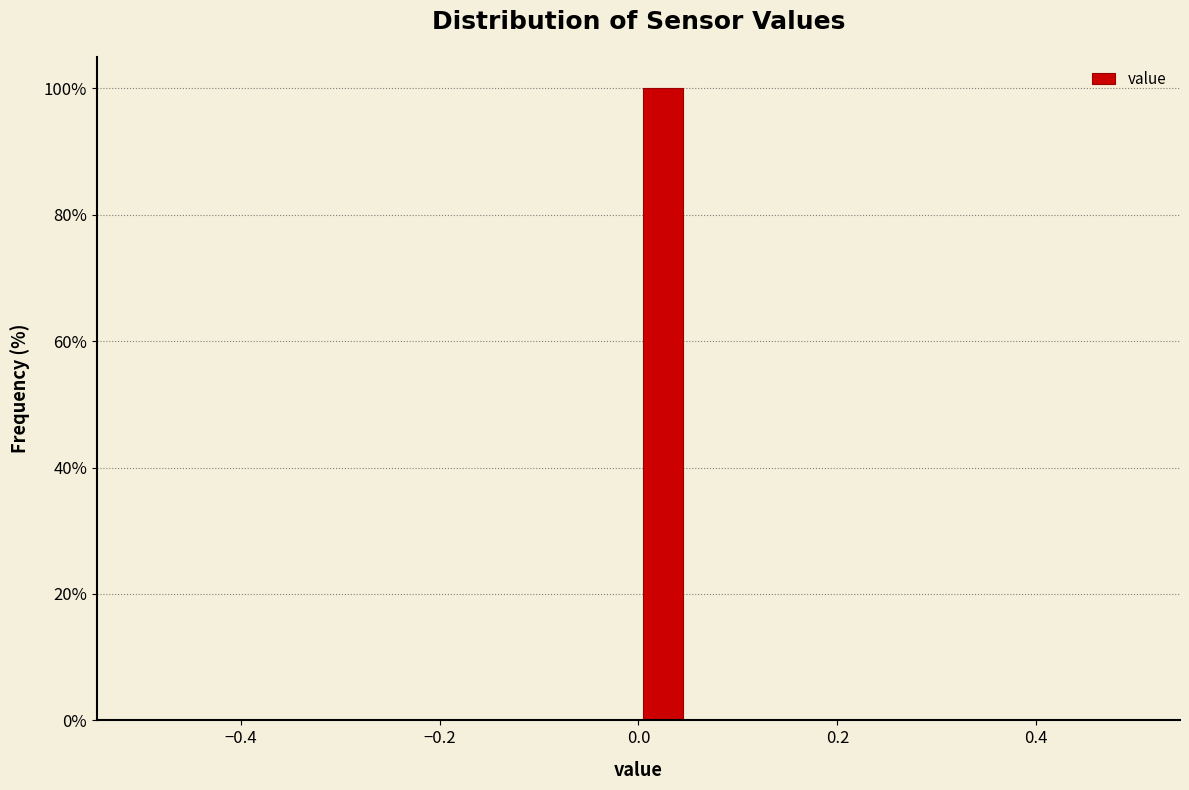

Read against the x-axis, roughly where is the centre of the tallest bar?

0.02